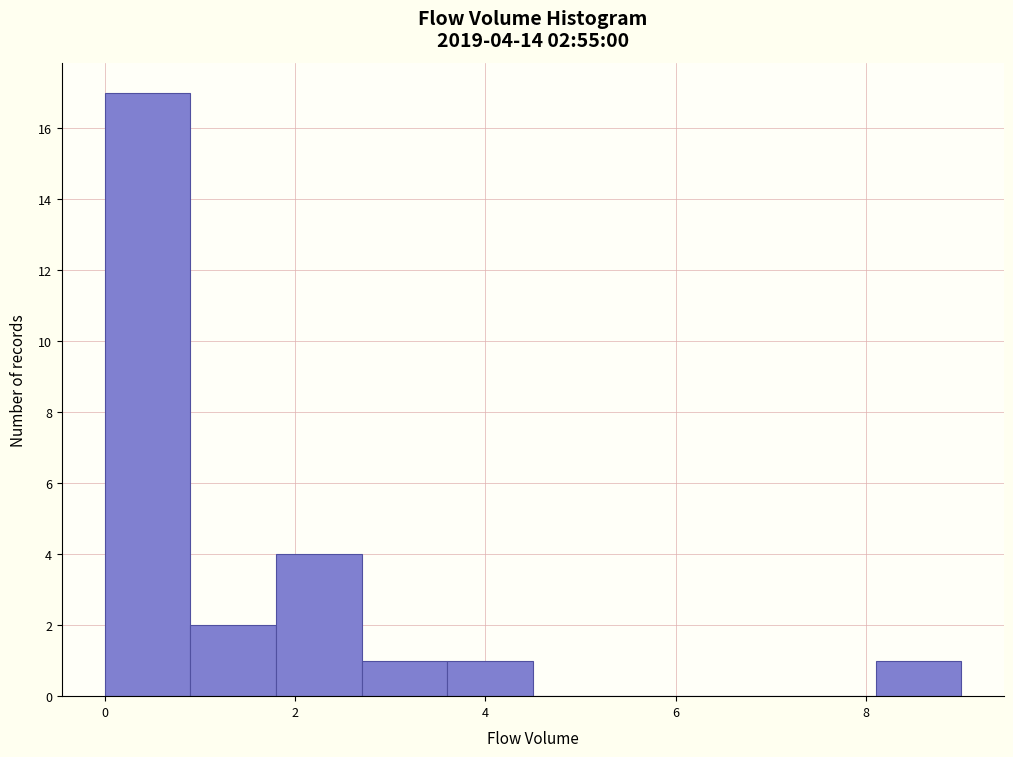

Over which range of the x-axis is the bar tallest?

0.0 to 0.9